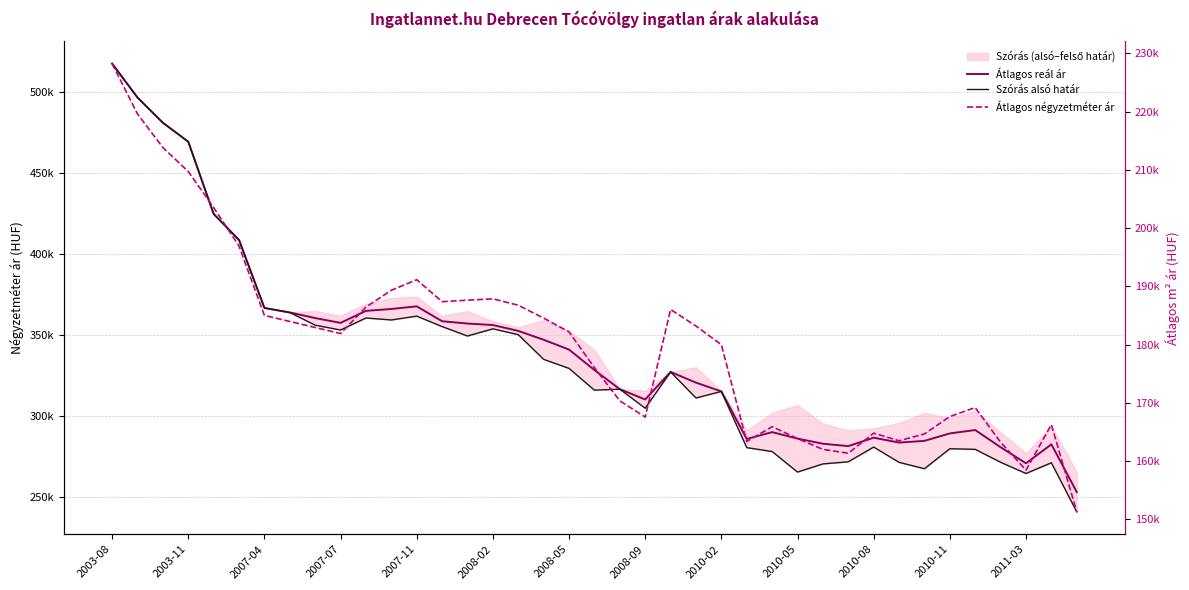

What is the difference between the second highest and minimum values in the Átlagos négyzetméter ár series?

68351